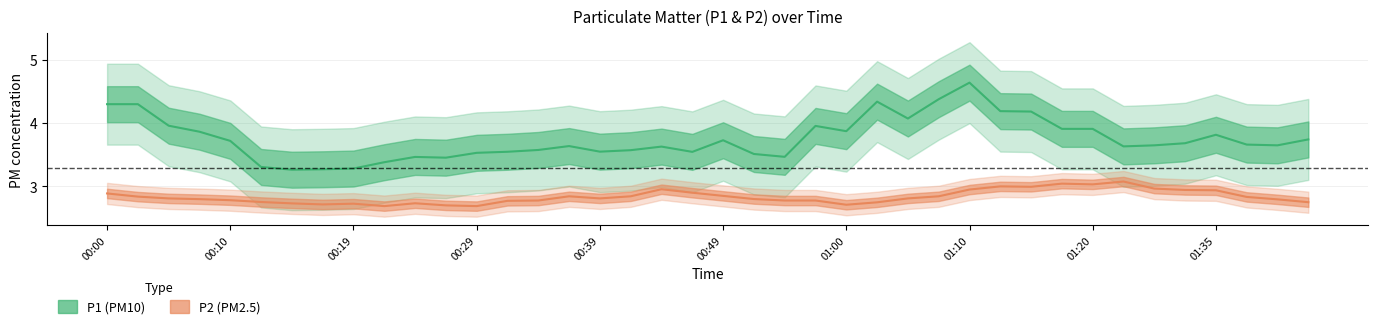

What are all the series names shown in the legend?

P1, P2